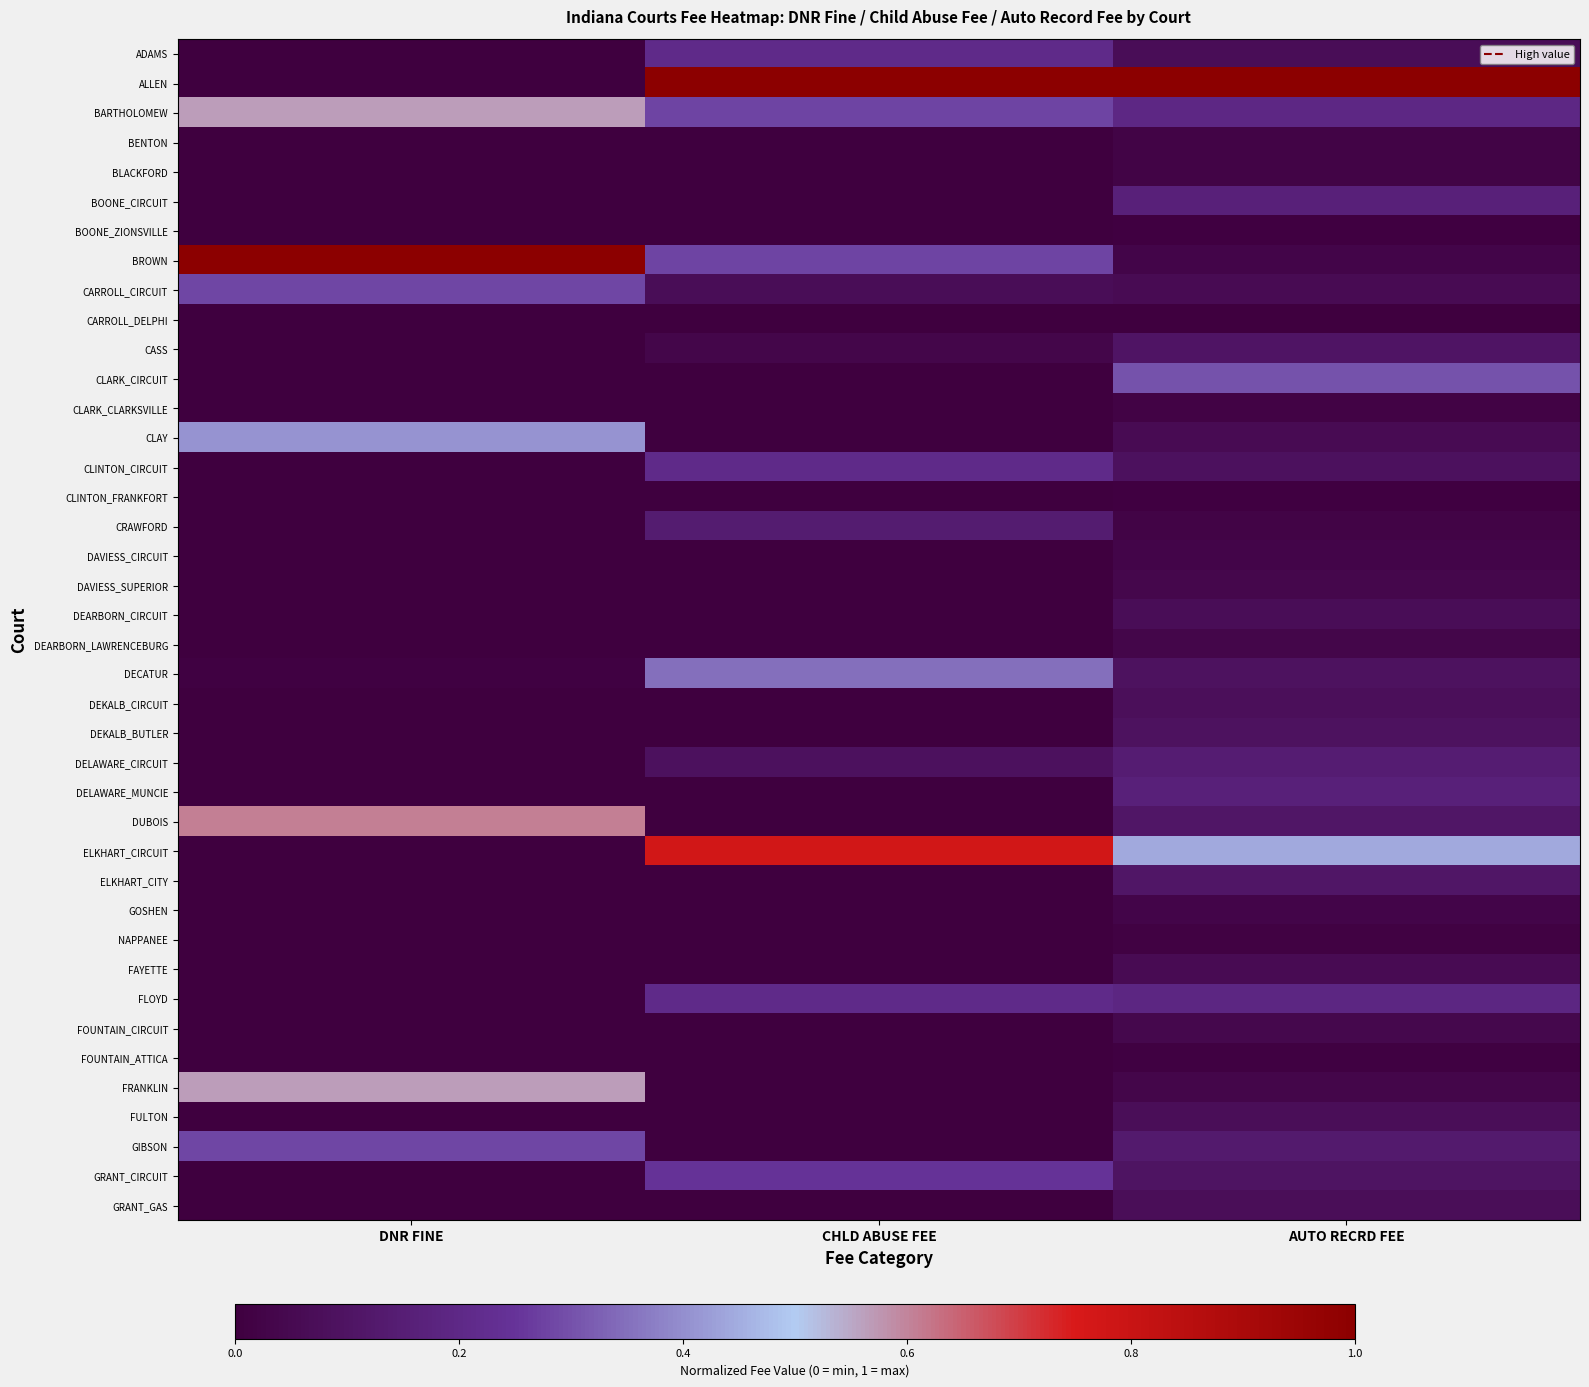

Between DNR FINE and CHLD ABUSE FEE, which is larger?

CHLD ABUSE FEE